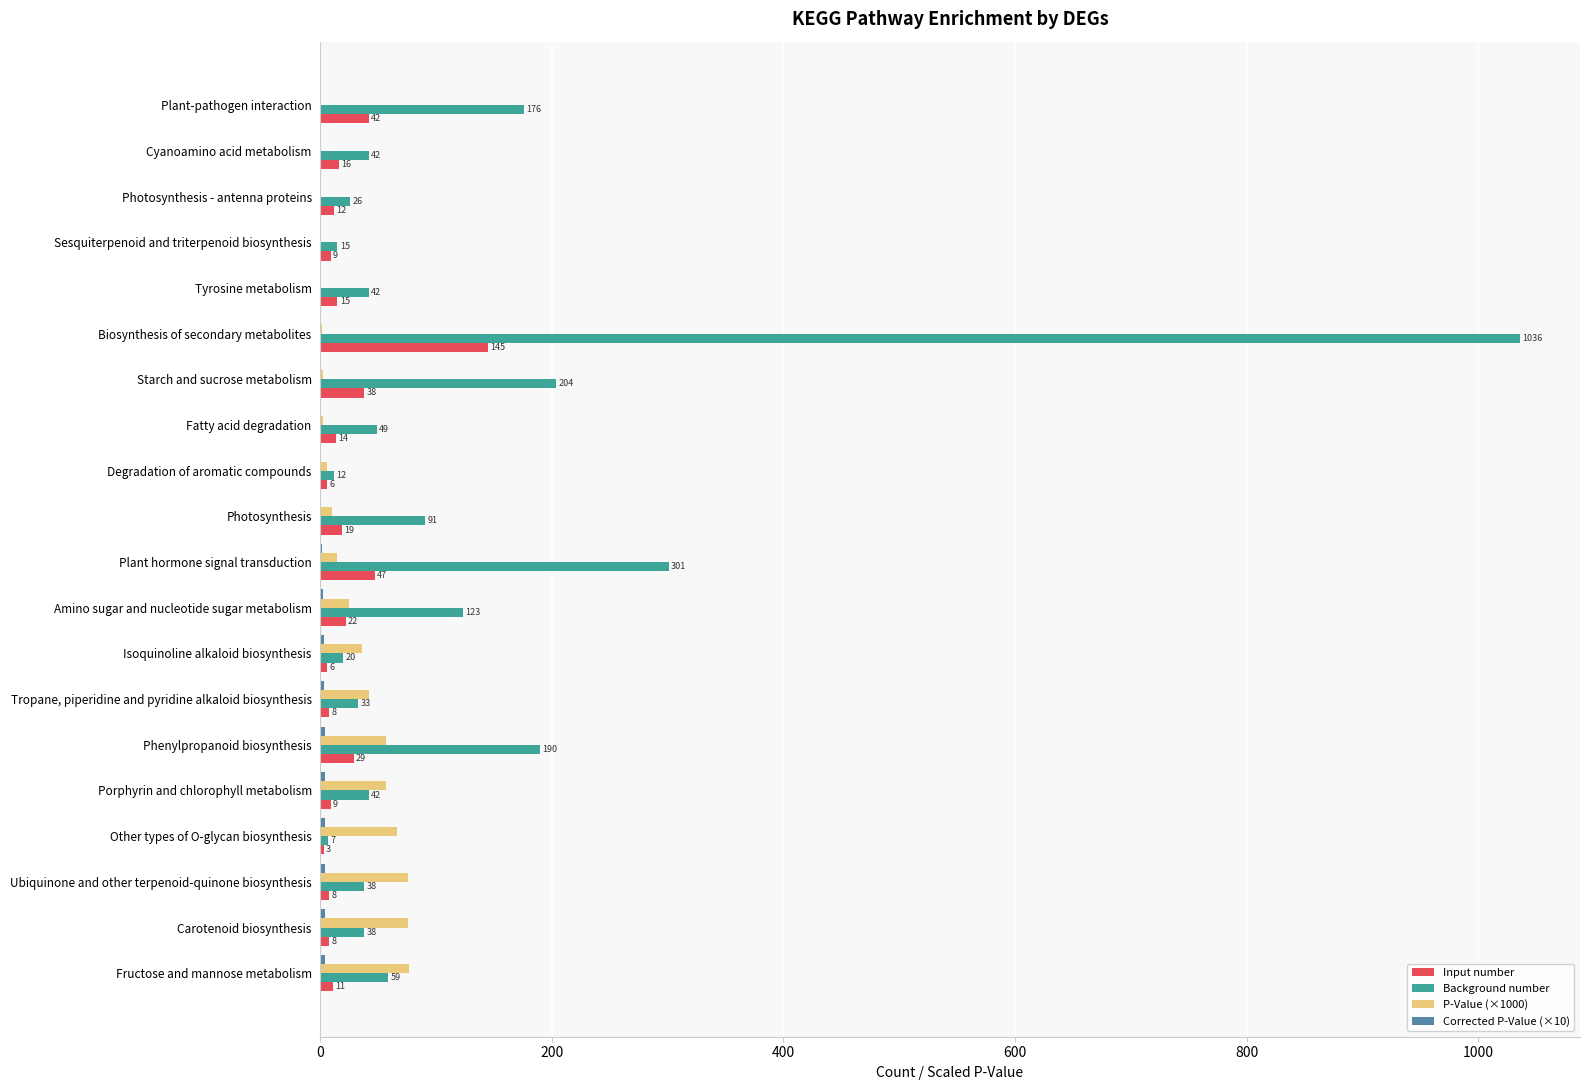

What is the highest value of the Background number series?

1036.0